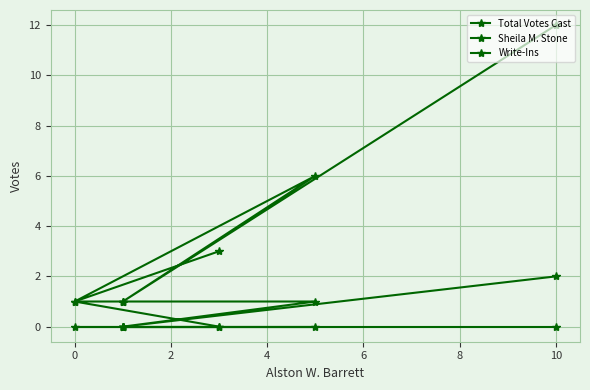

List the series in order of their peak value, highest first.

Total Votes Cast, Sheila M. Stone, Write-Ins